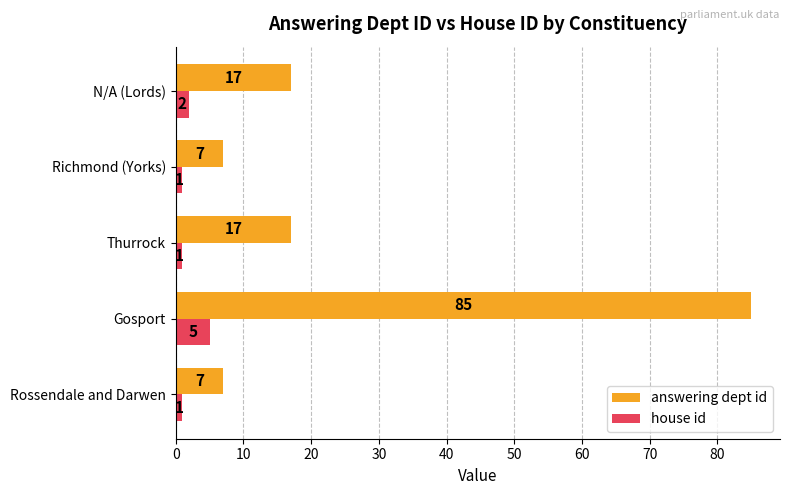

What is the difference between the maximum and second lowest values in the house id series?

4